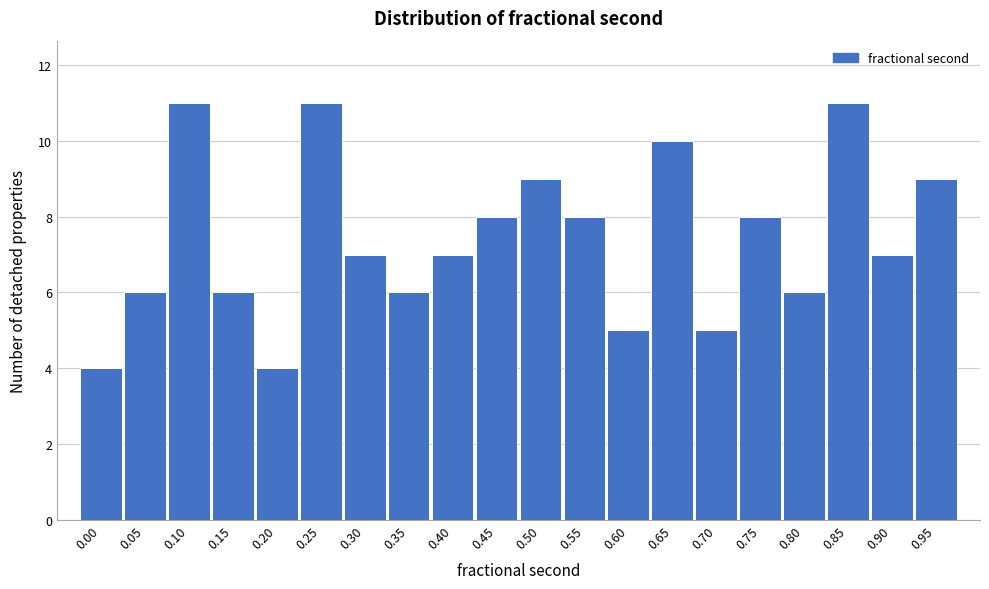

Reading right to left, what are all the values shown in this chart?

0.95=9	0.90=7	0.85=11	0.80=6	0.75=8	0.70=5	0.65=10	0.60=5	0.55=8	0.50=9	0.45=8	0.40=7	0.35=6	0.30=7	0.25=11	0.20=4	0.15=6	0.10=11	0.05=6	0.00=4